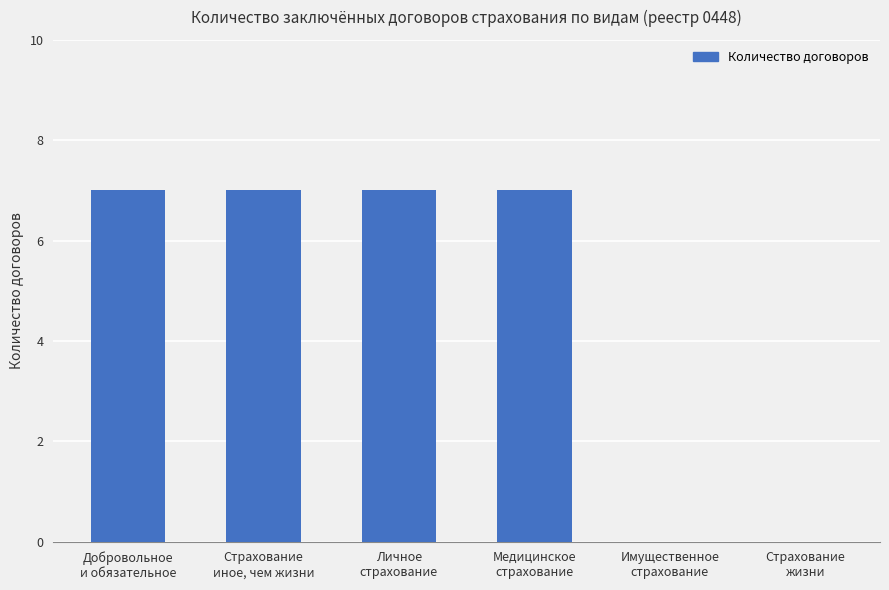

The chart shows a value of 2 at Медицинское
страхование. True or false?

False